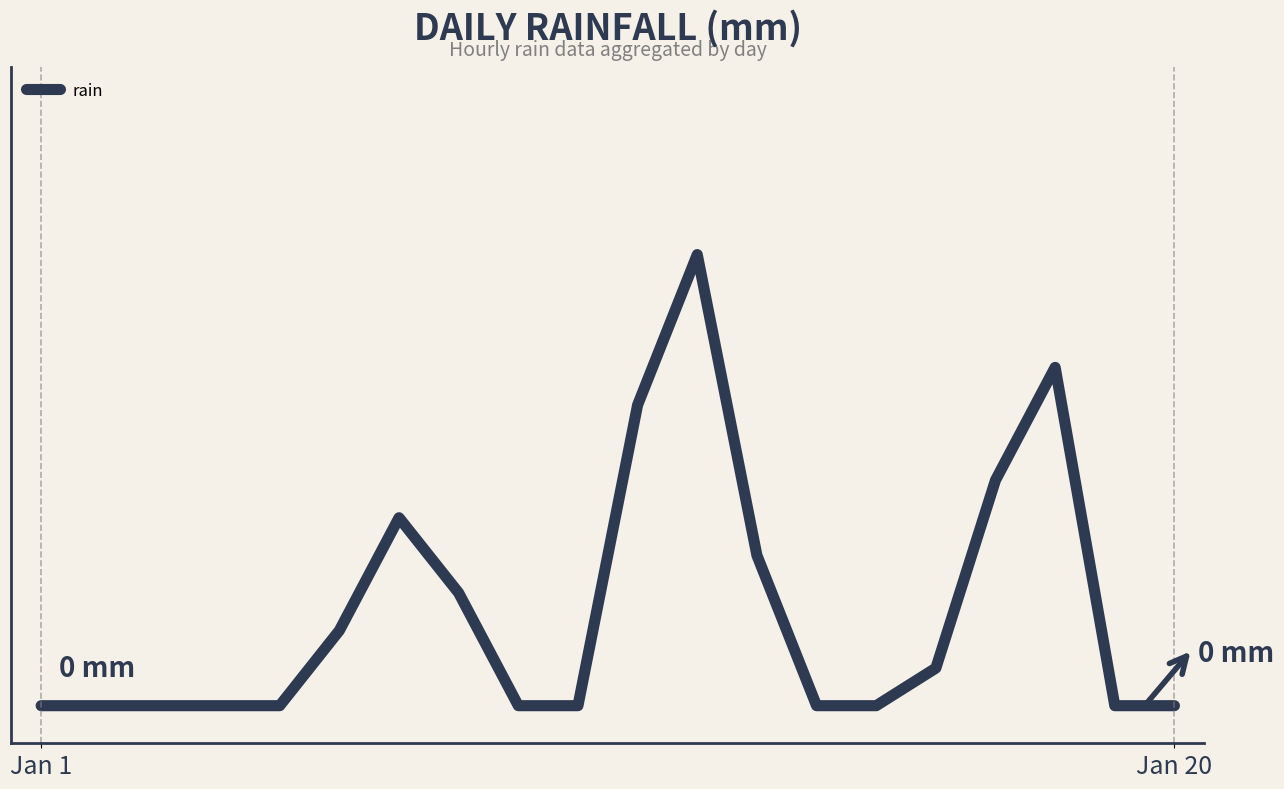

True or false: there are more than 1 points higher than both neighbors.

True